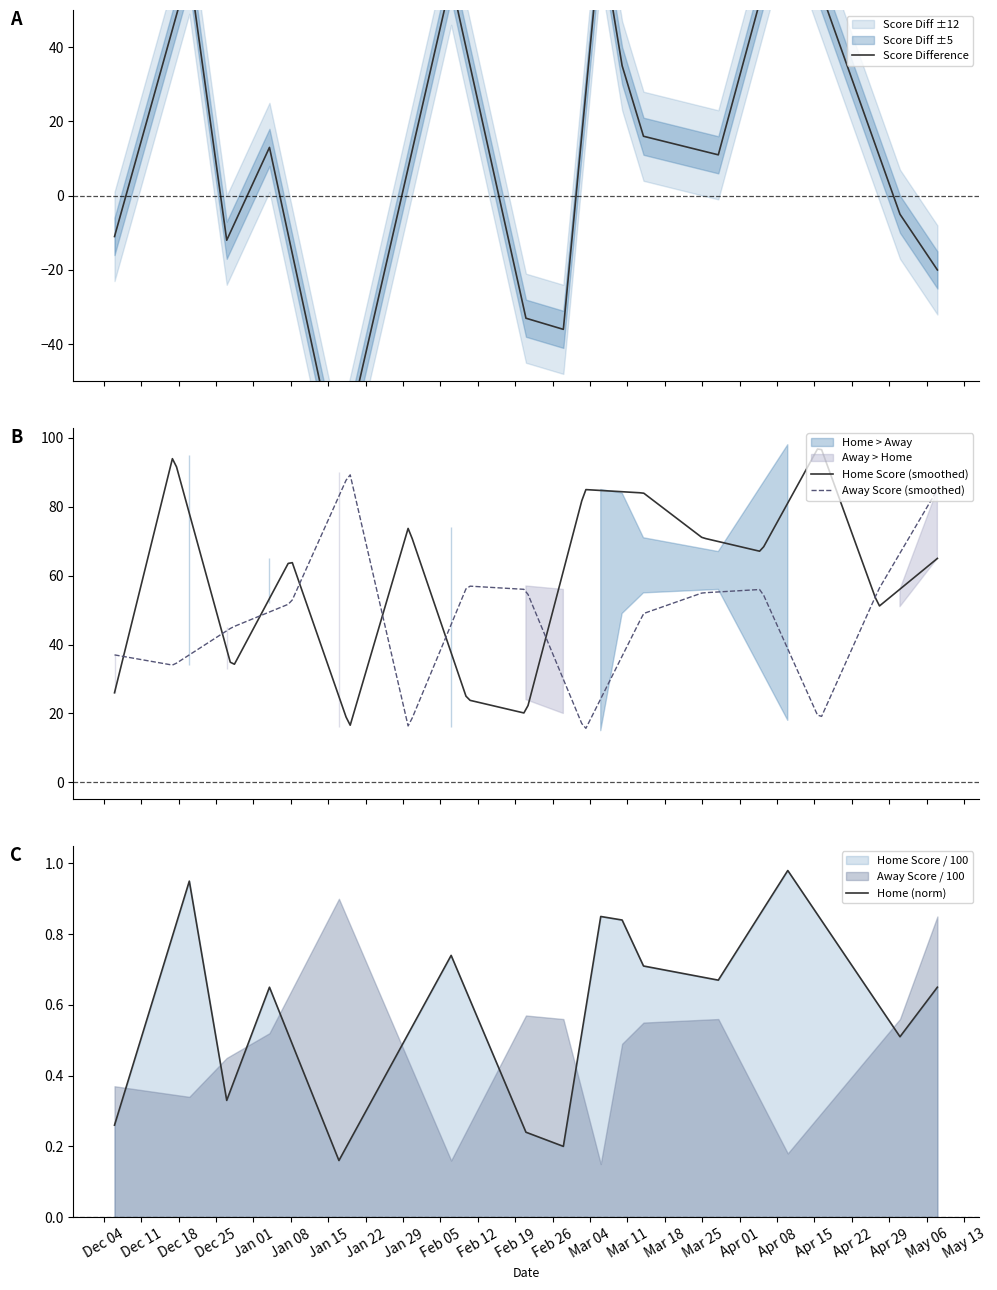

Is it true that the value at 06-03-2024 is 0.8?

True